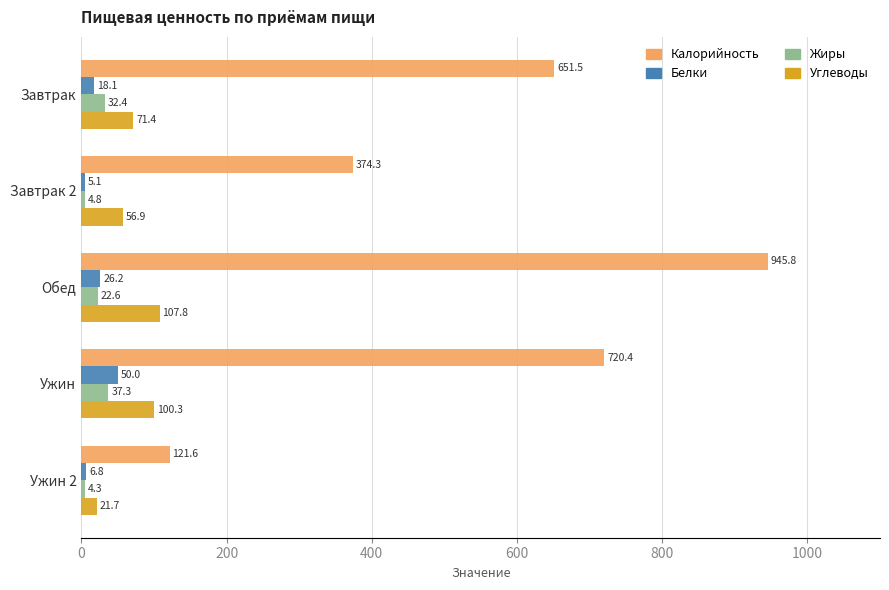

List the labels in order of Жиры value, largest first.

Ужин, Завтрак, Обед, Завтрак 2, Ужин 2